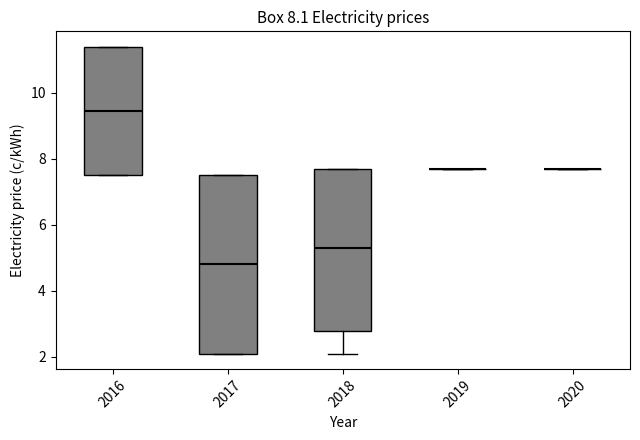

Comparing the boxes themselves (not the whiskers), which one is the tallest?

2017